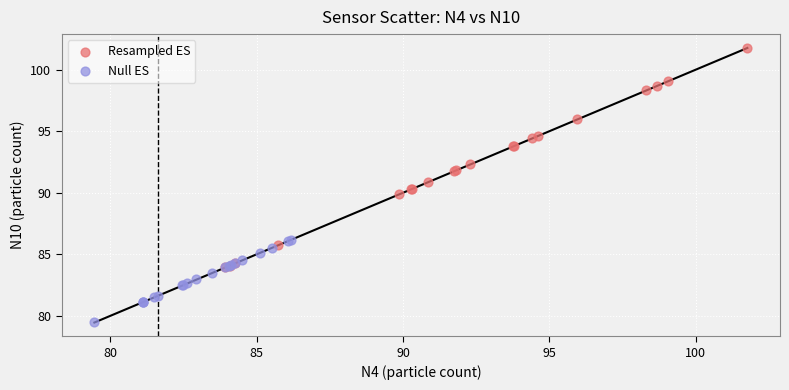

What are all the series names shown in the legend?

Resampled ES, Null ES